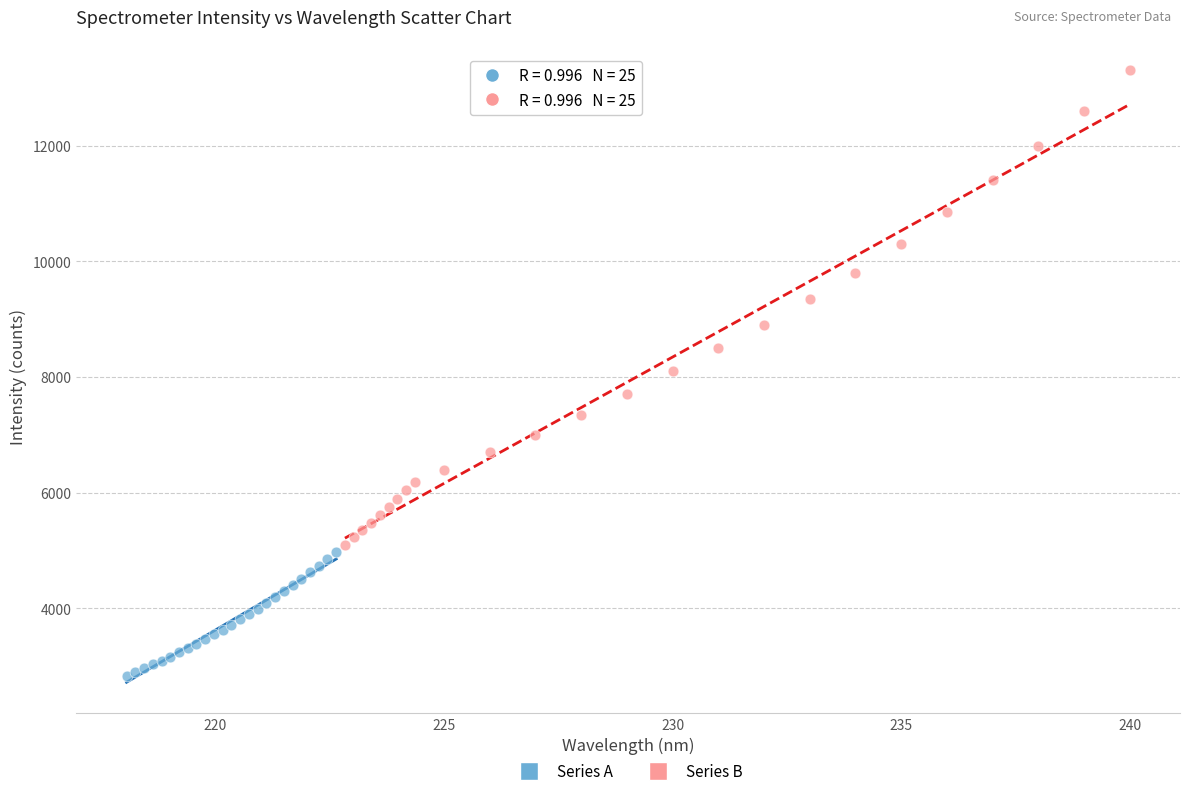

What are all the series names shown in the legend?

Series A, Series B